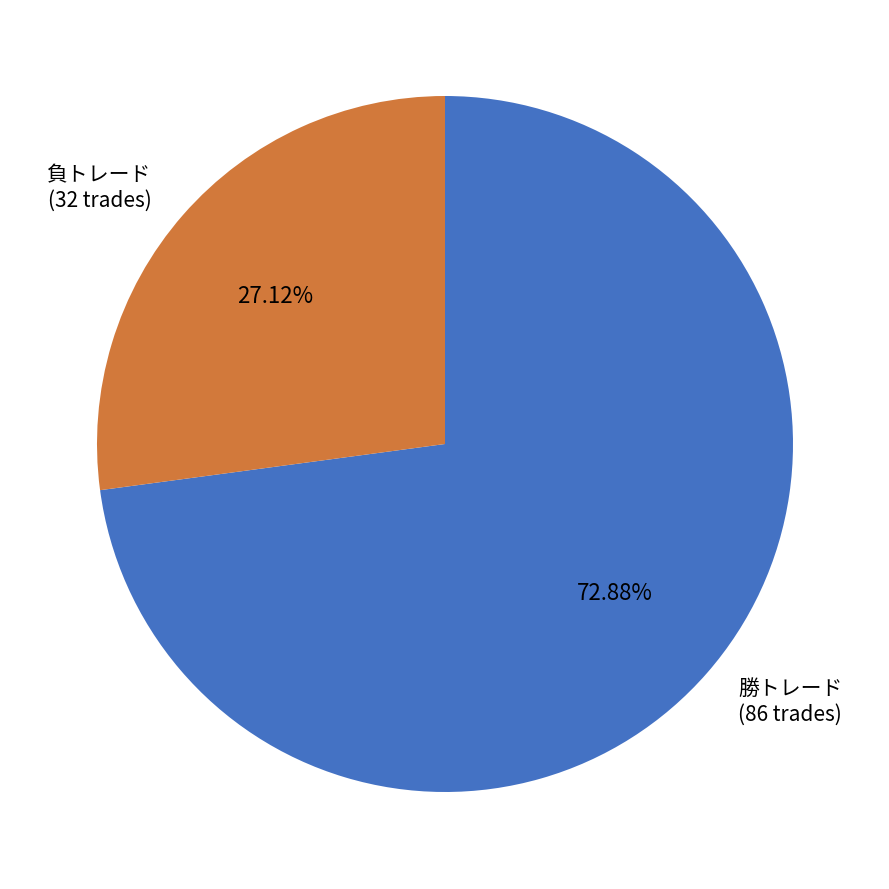

Is it true that 勝トレード is 73% of the pie?

True